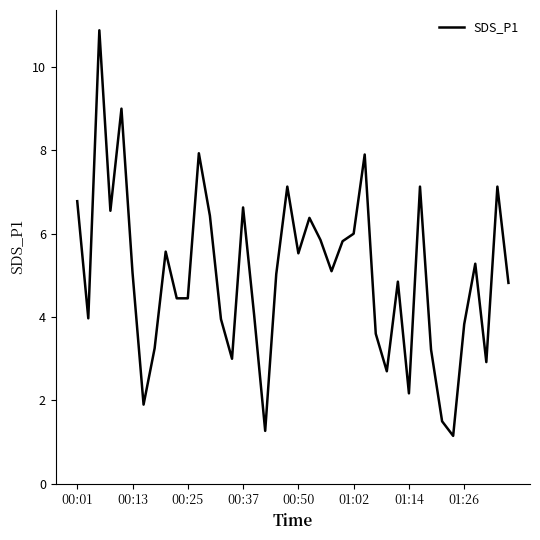

What is the difference between the maximum and minimum values?

9.7